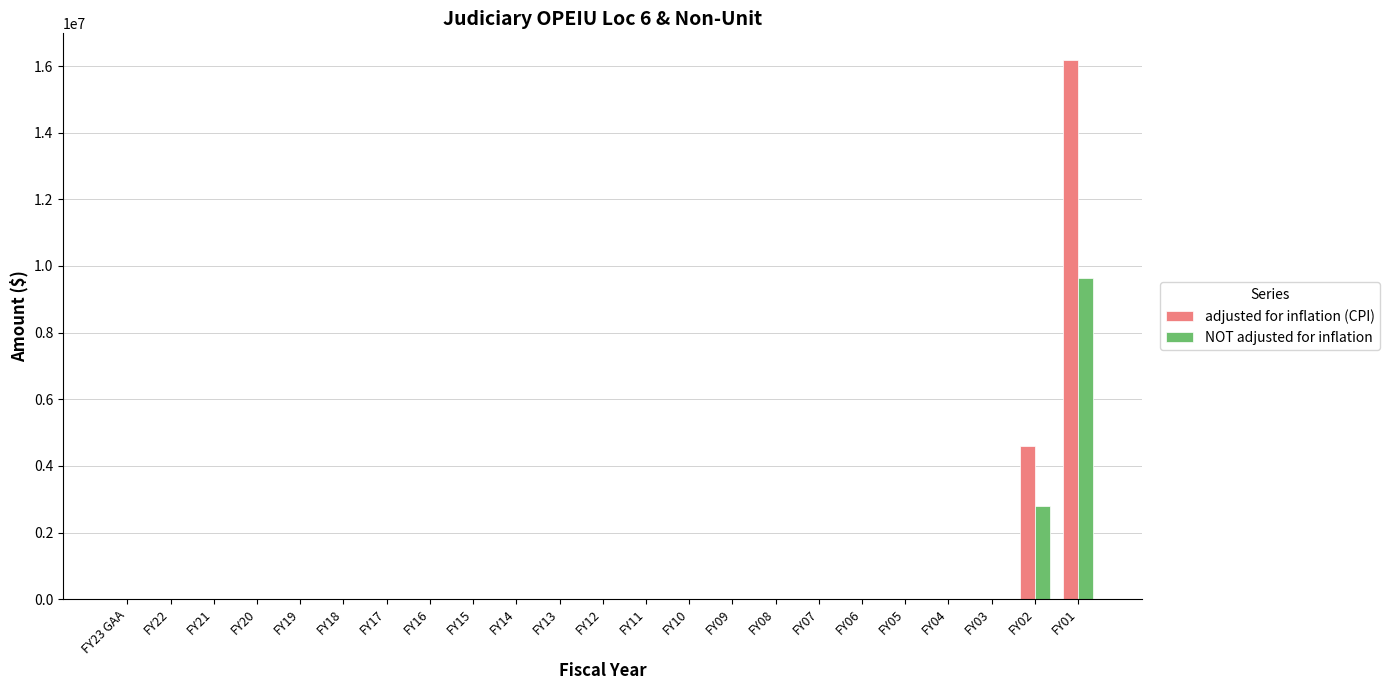

The value of NOT adjusted for inflation at FY23 GAA is 5901843. True or false?

False